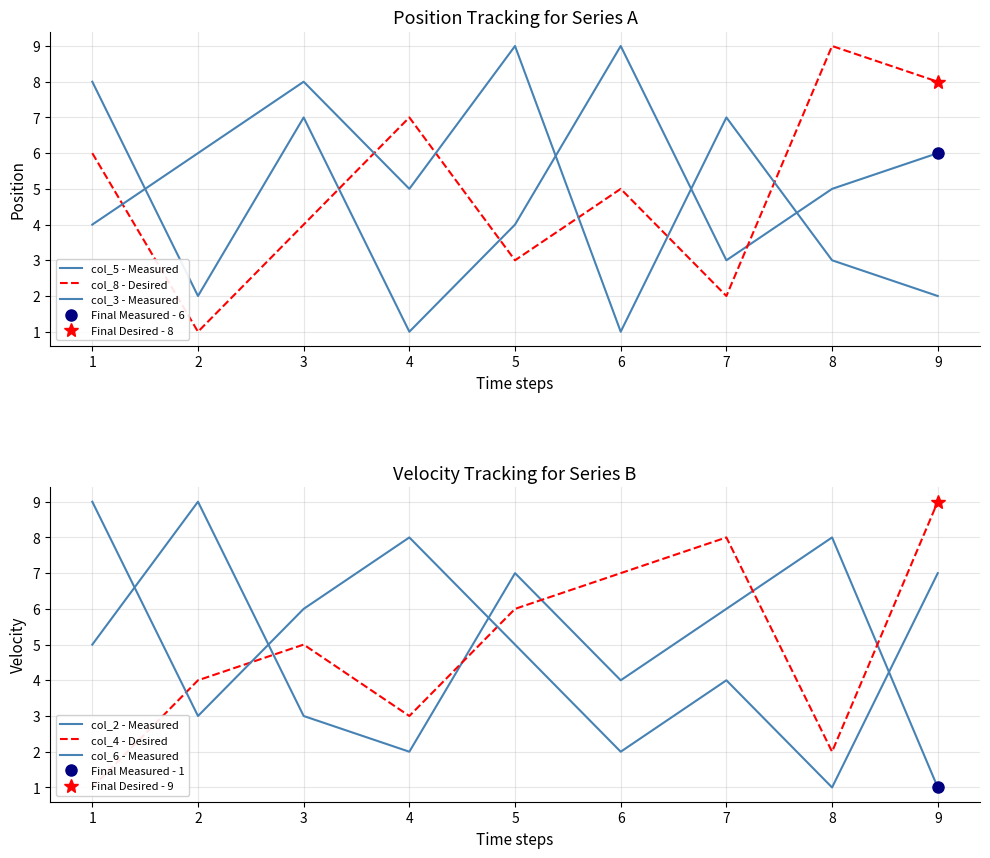

Is it true that col_4 - Desired equals 7 at 3?

False